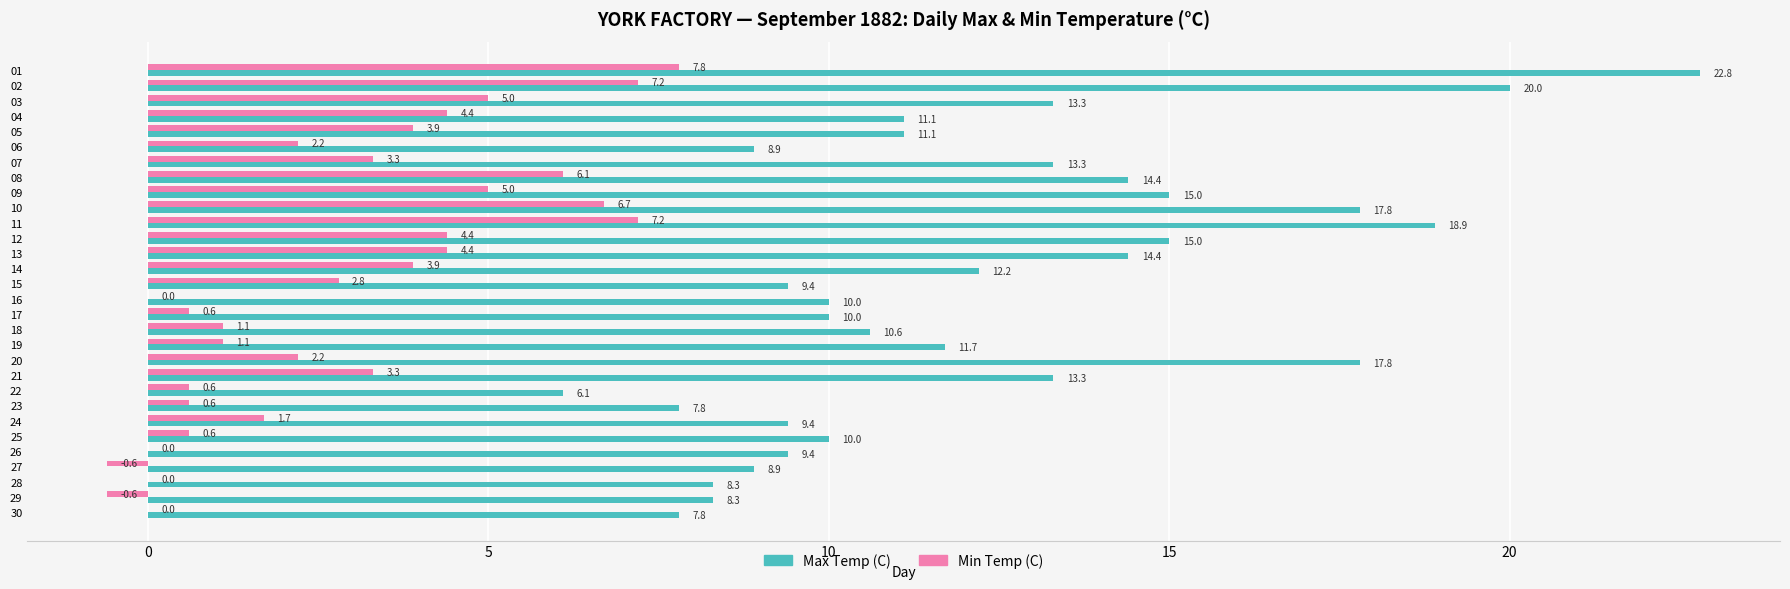

What is the highest value of the Max Temp (C) series?

22.8